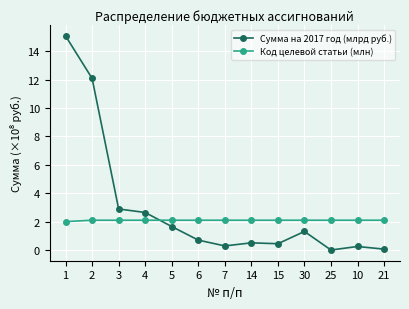

List the series in order of their peak value, highest first.

Сумма на 2017 год (млрд руб.), Код целевой статьи (млн)